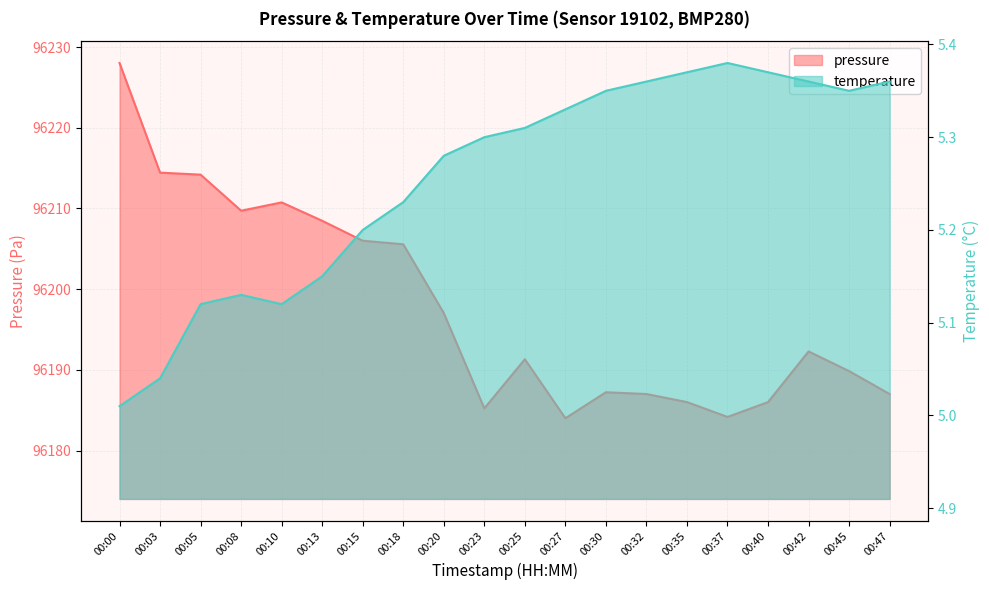

What is the total value across all series at 00:42?

96197.6